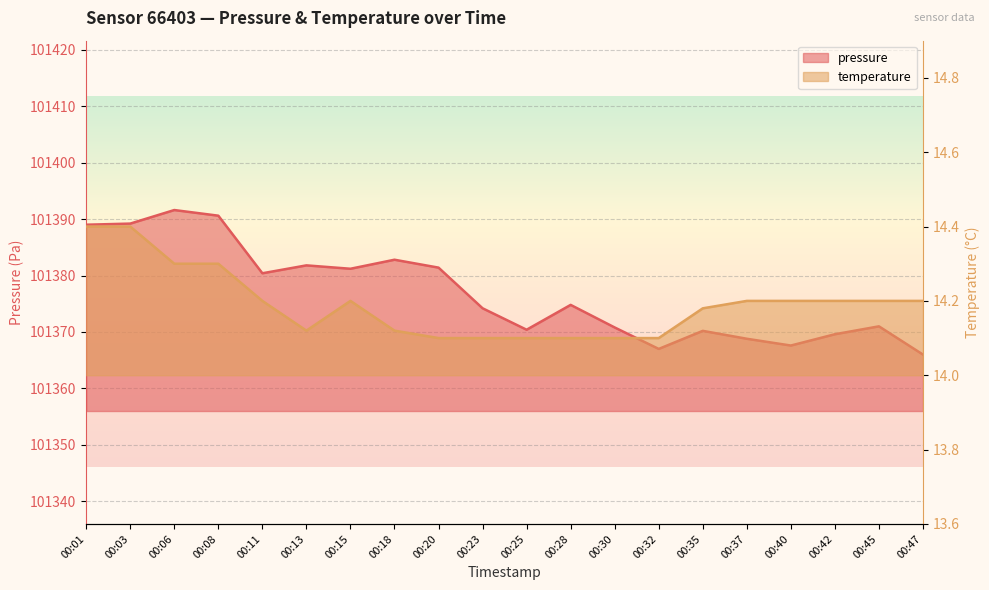

What is the spread (max minus min) of values at 00:06?

101377.3